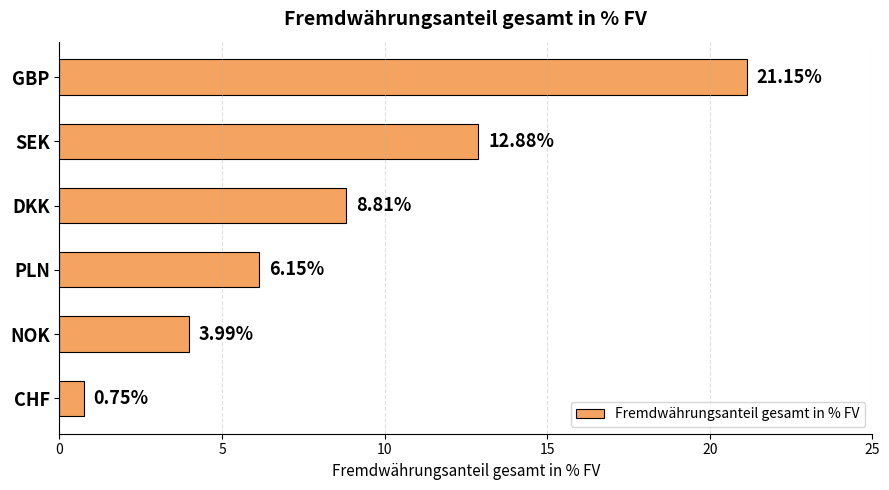

Does the chart contain stacked bars?

No